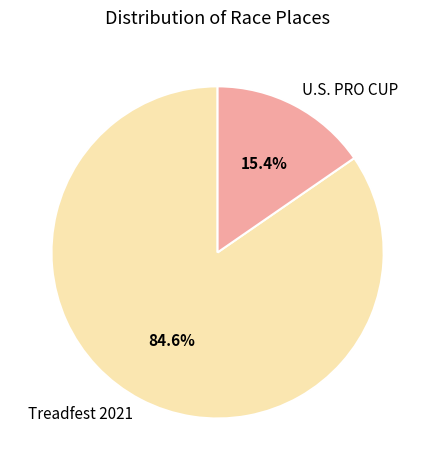

To the nearest percent, what portion does Treadfest 2021 represent?

85%